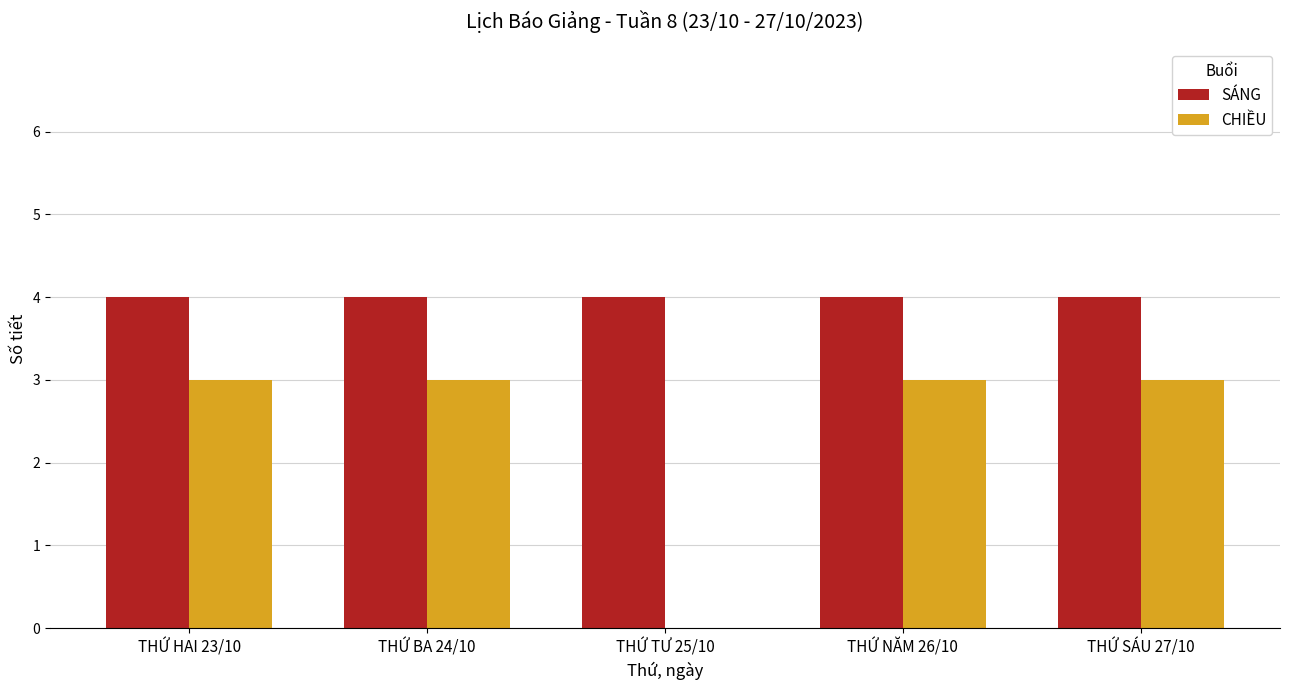

What is the highest value of the SÁNG series?

4